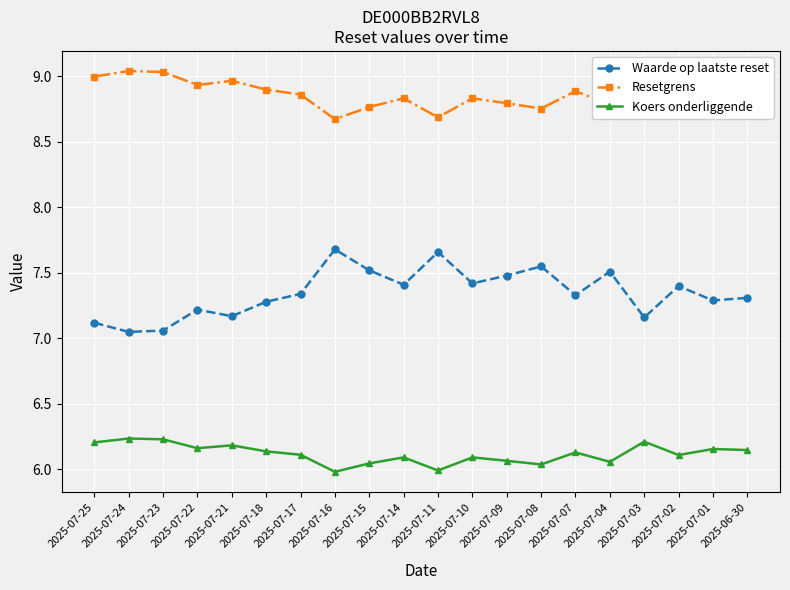

True or false: Koers onderliggende and Resetgrens cross at least once.

False